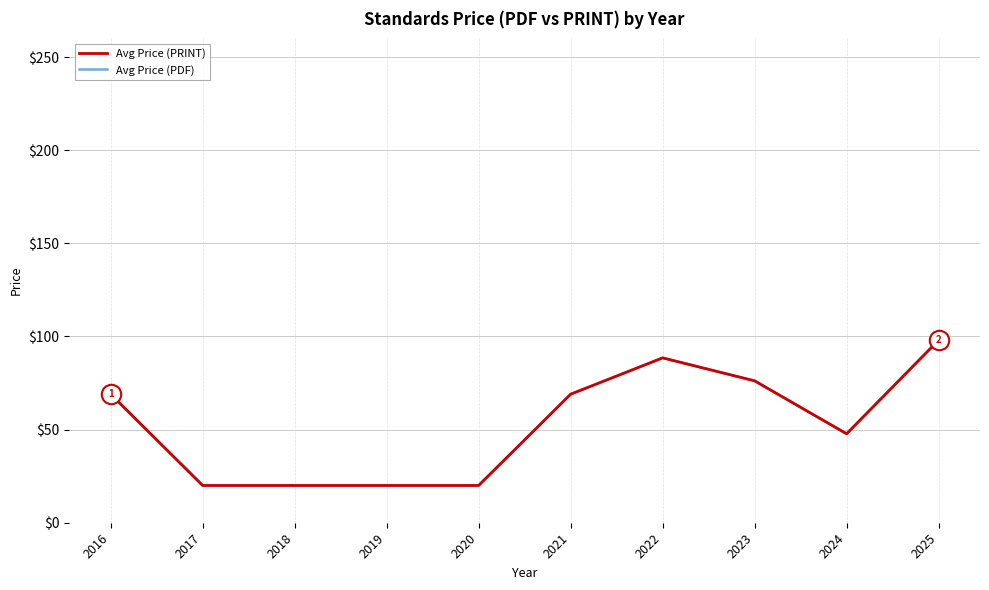

Does the chart display data point markers on the line(s)?

No